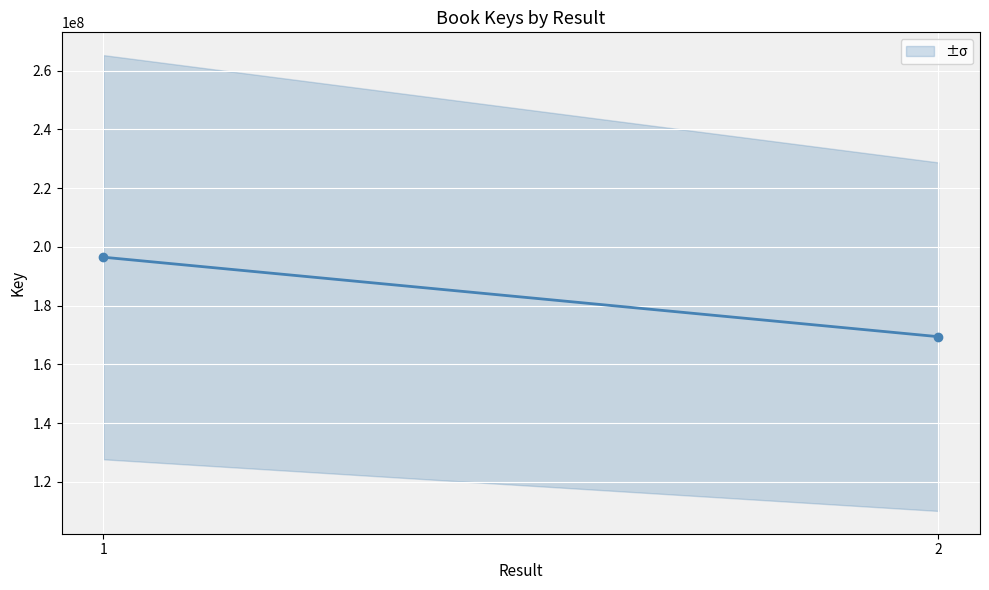

At which category does the chart reach its peak across all series?

1